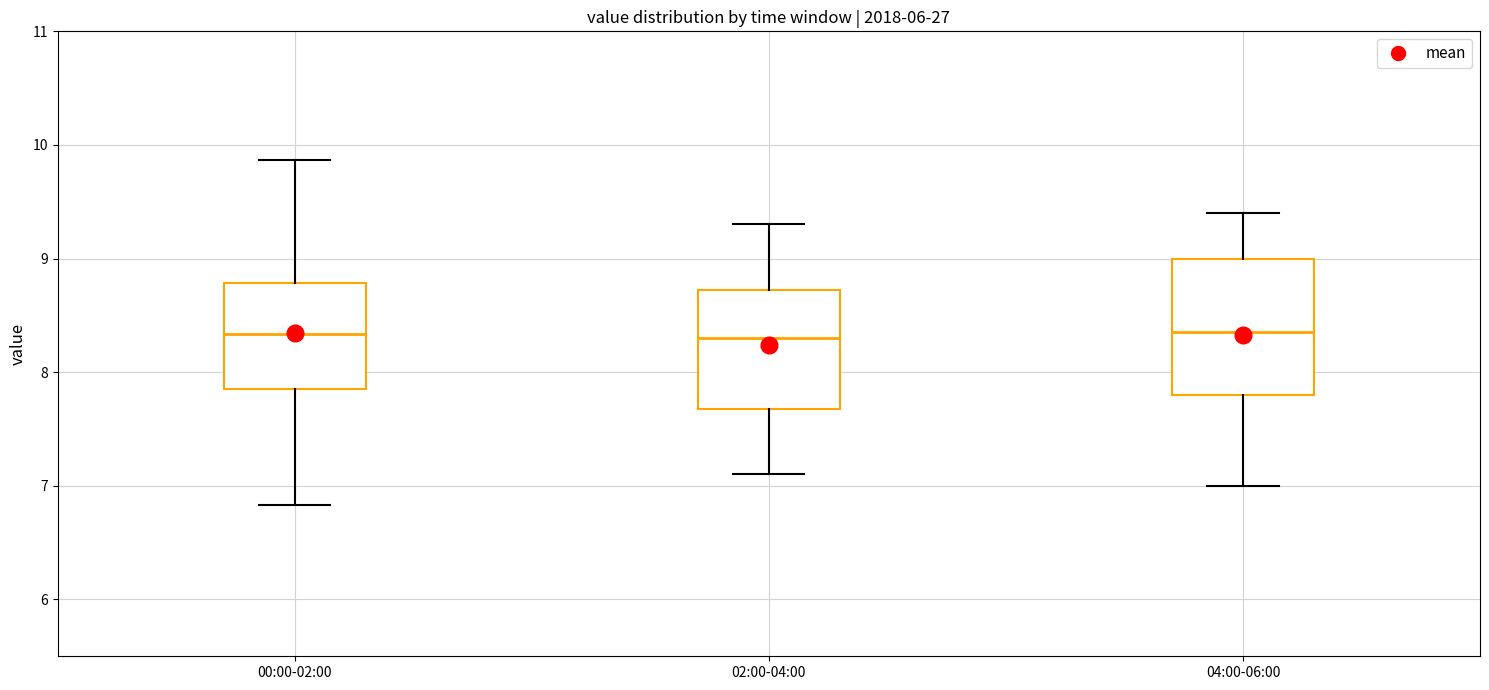

Which box is the tallest, from its lower edge to its upper edge?

04:00-06:00